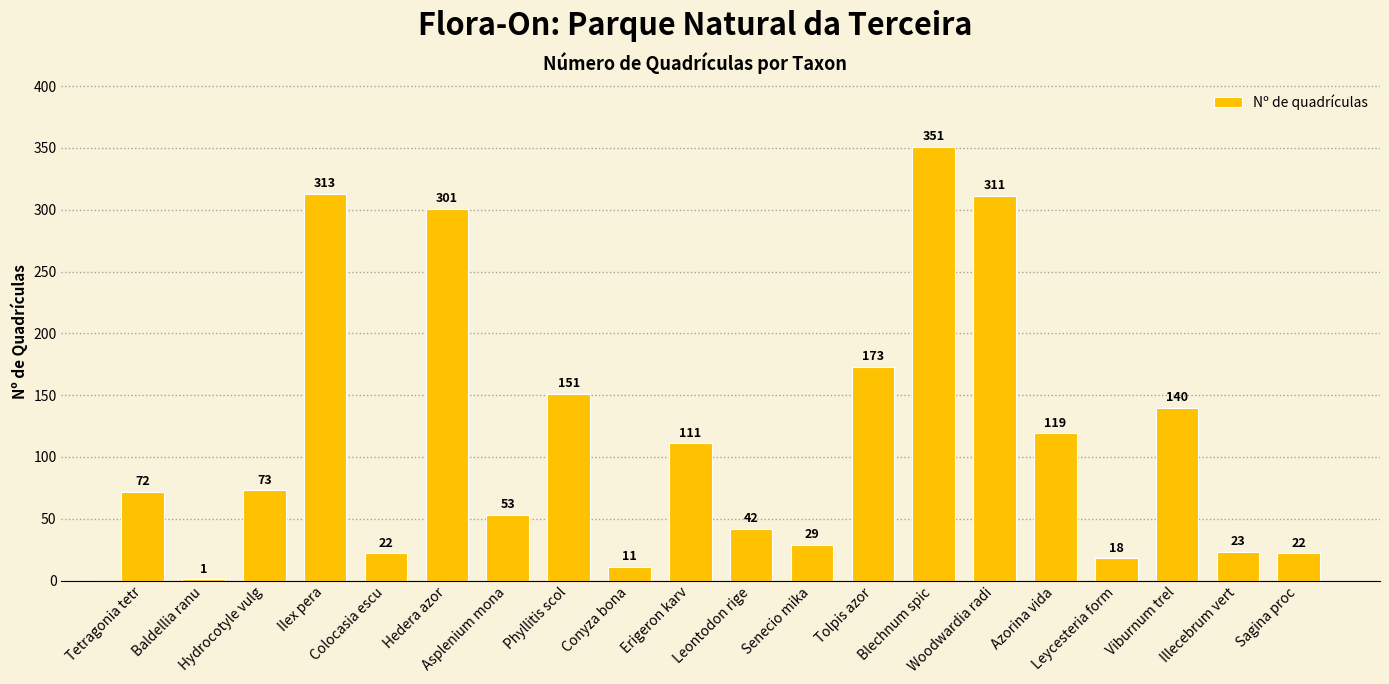

What is the sum of all values?

2336